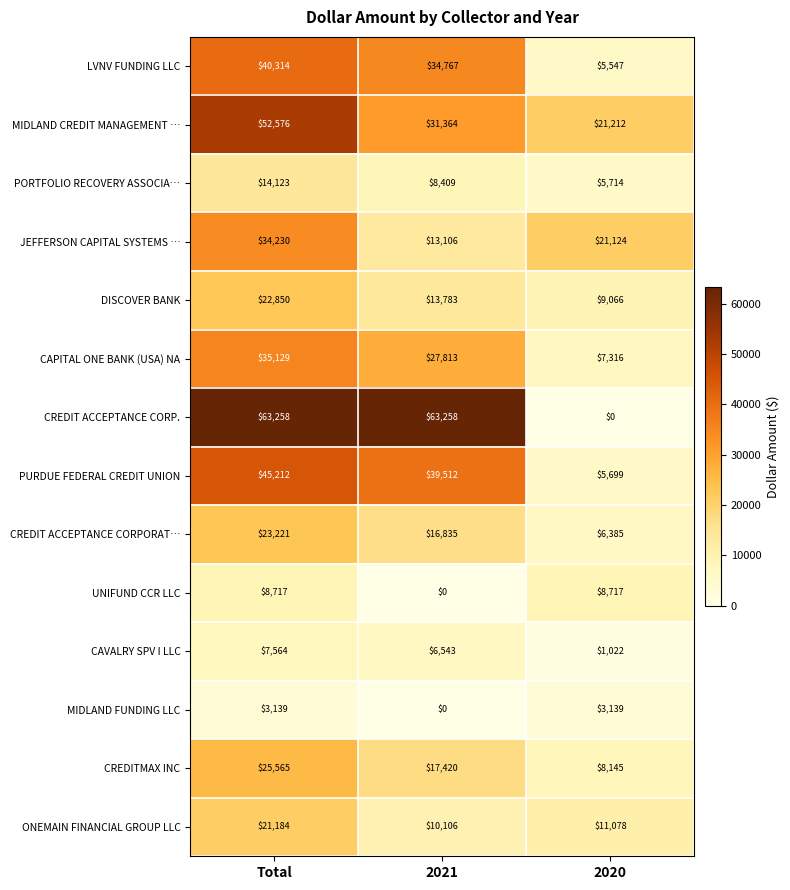

What is the sum of all DISCOVER BANK values?

45699